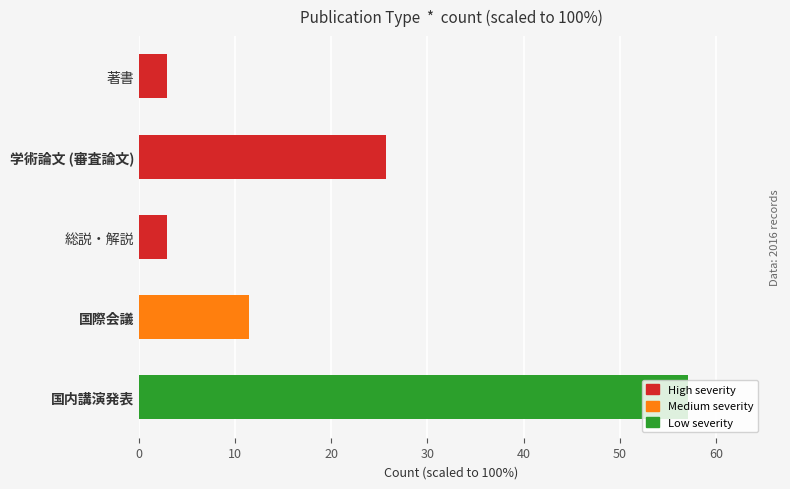

What is the sum of all High severity values?

31.4